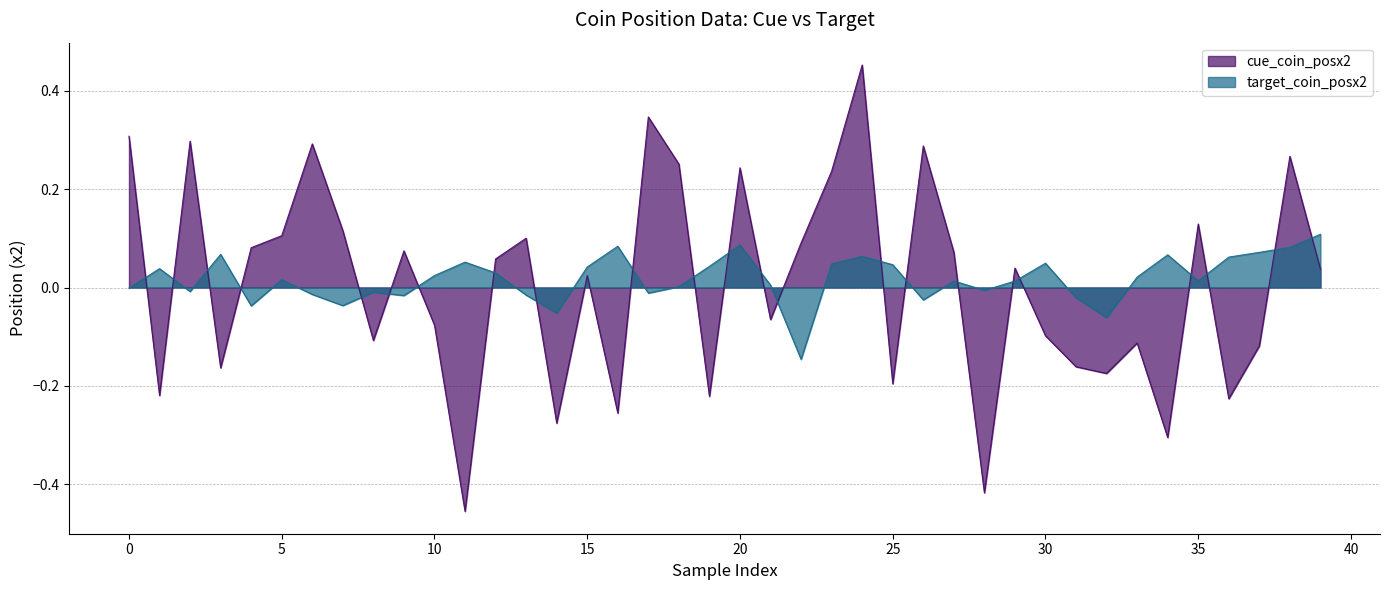

What is the label of the 9th point from the right?

31